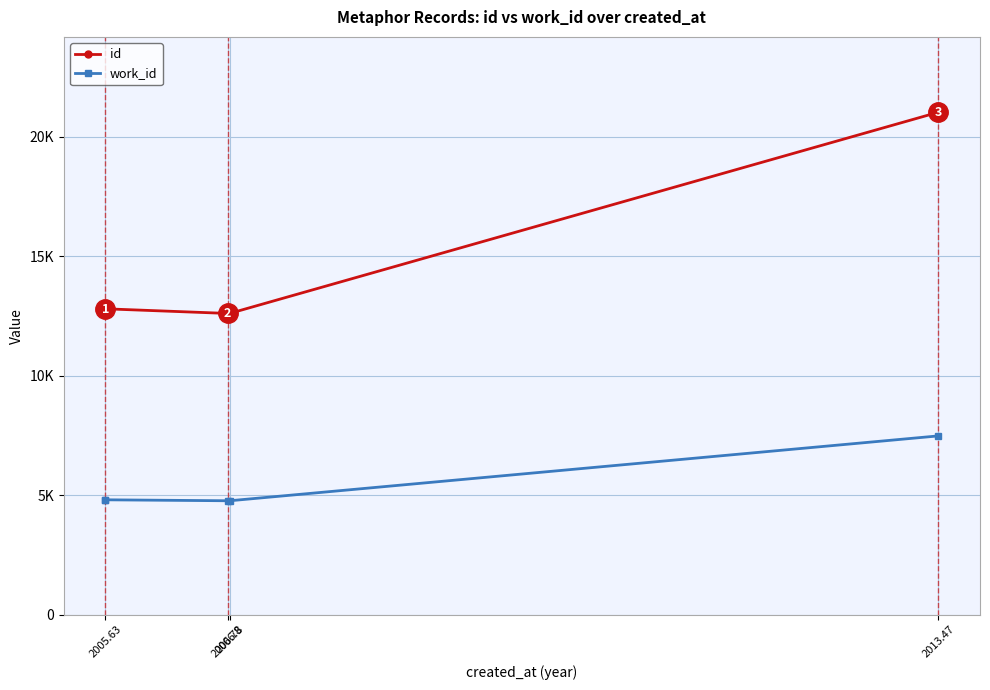

Between 2005.63 and 2006.78, which series saw the biggest shift?

id